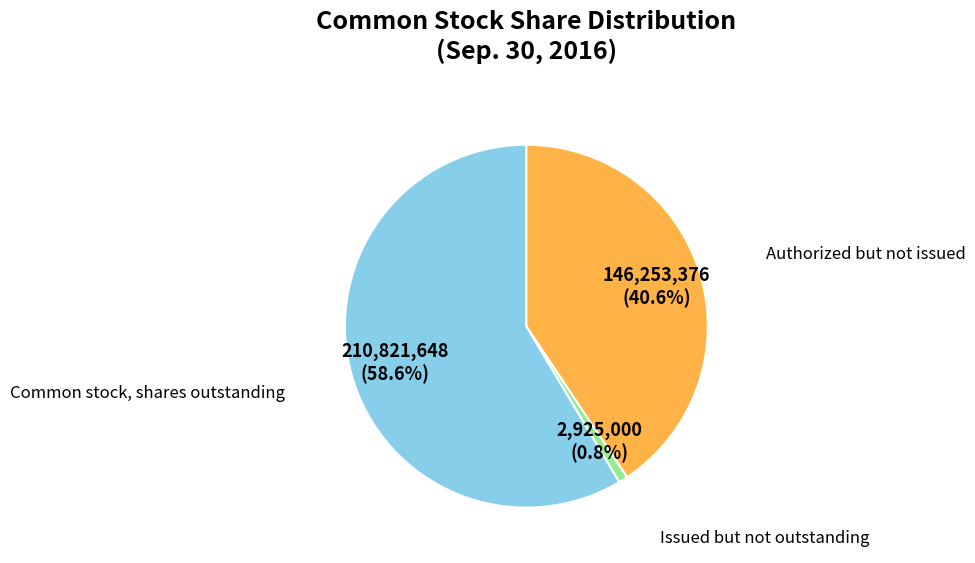

To the nearest percent, what is the difference between the largest and smallest slice percentages?

58%